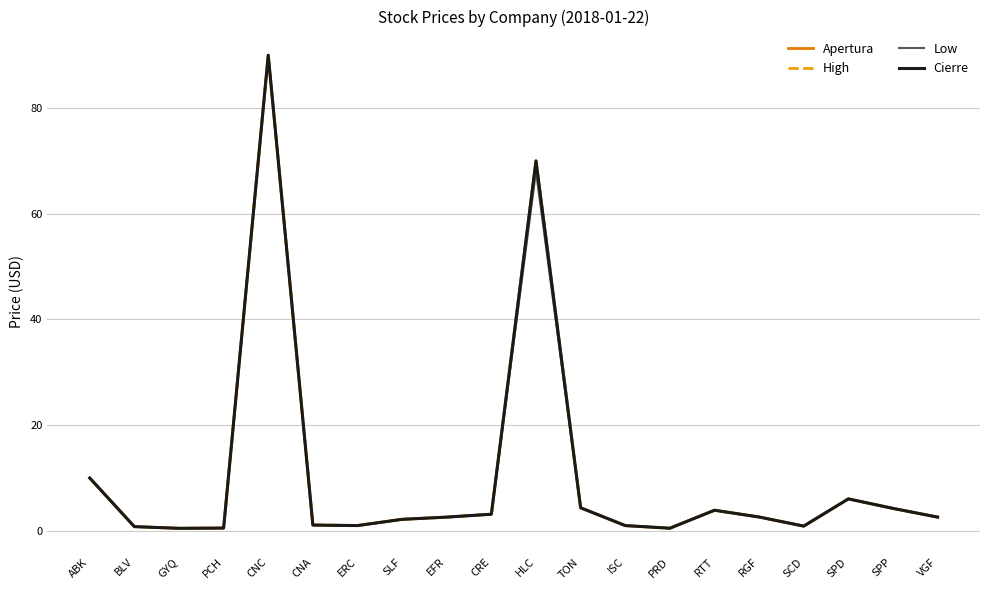

What value does the Low series have at BLV?

0.8